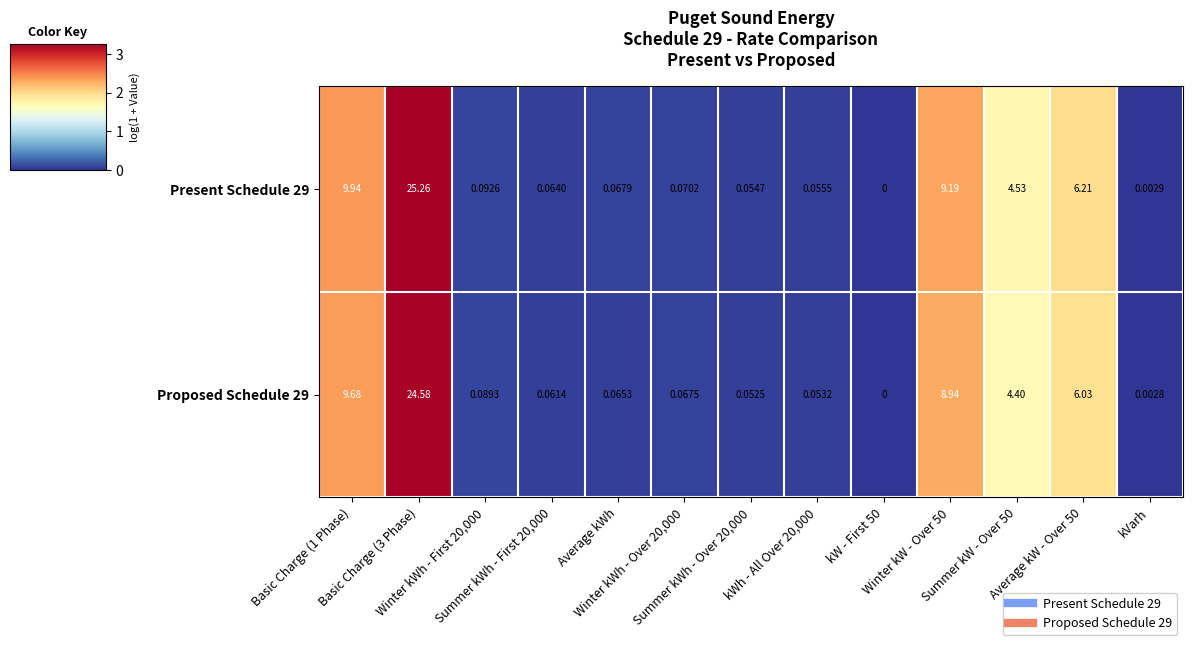

Which series has the widest spread of values?

Present Schedule 29